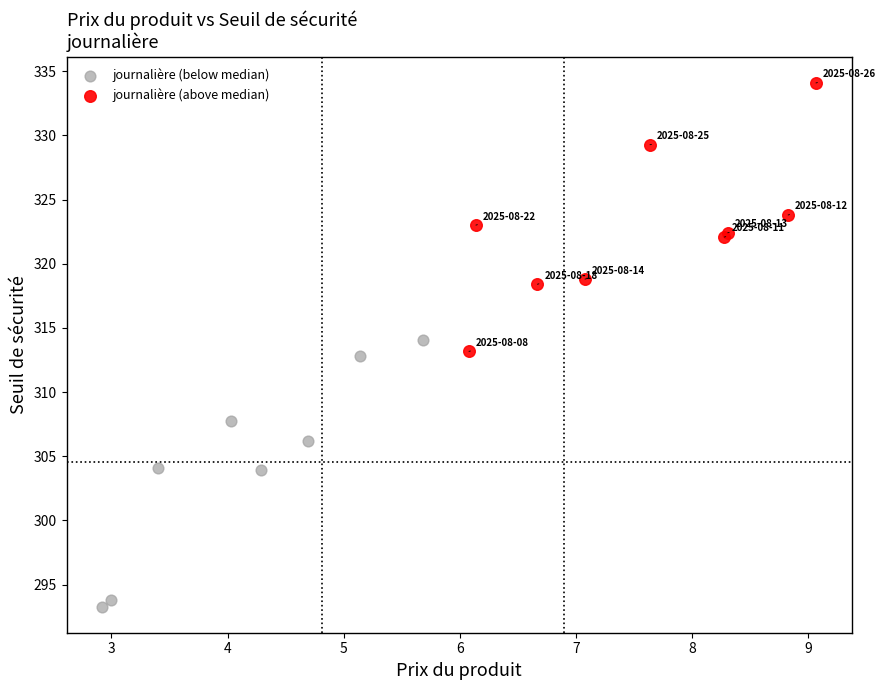

What are all the series names shown in the legend?

journalière (below median), journalière (above median)